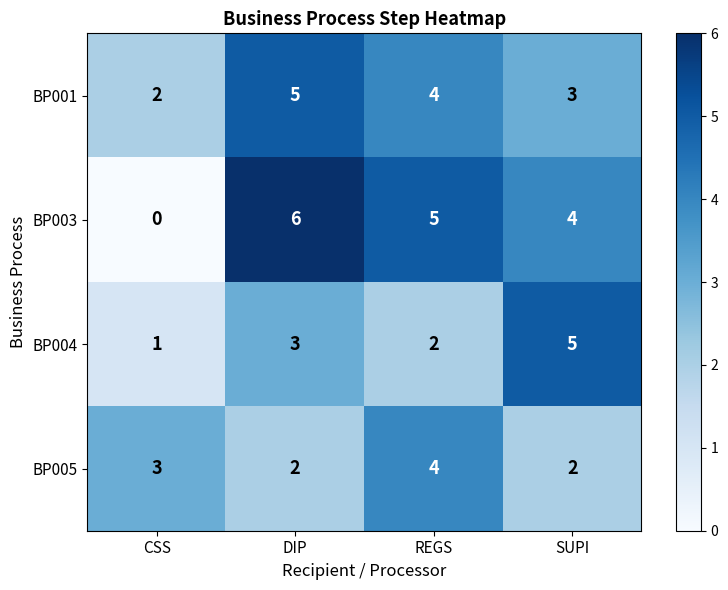

Which series has the largest range (max minus min)?

BP003